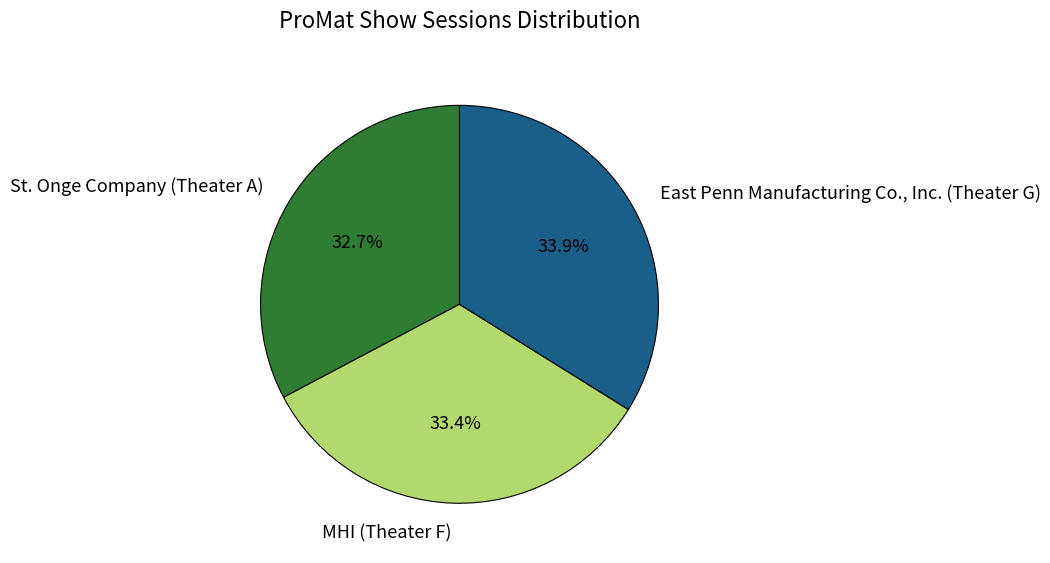

What percentage is NOT represented by East Penn Manufacturing Co., Inc. (Theater G)?

66.1%